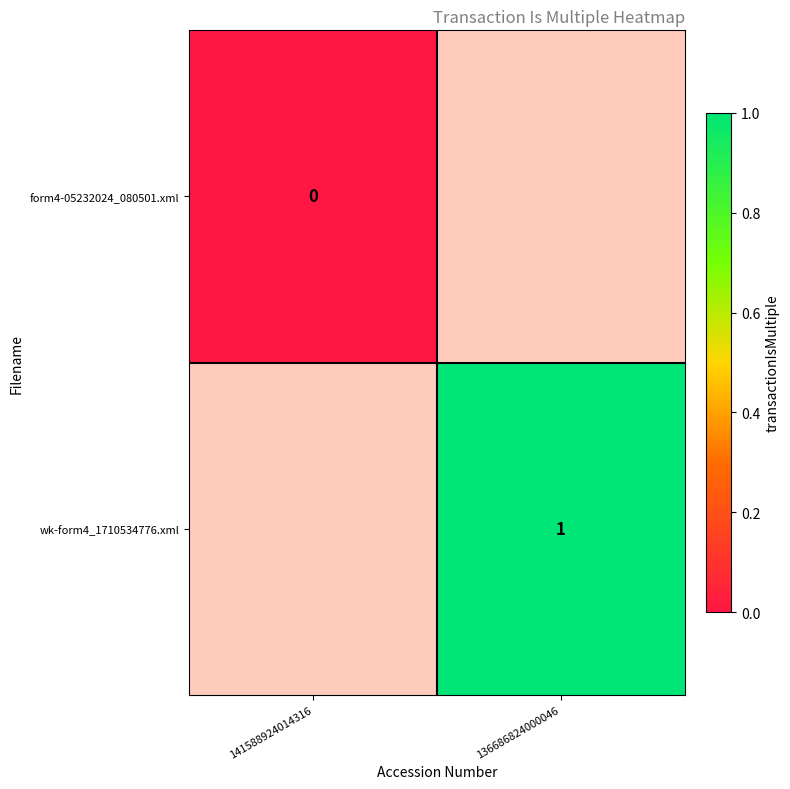

The value of wk-form4_1710534776.xml at 136686824000046 is 2. True or false?

False